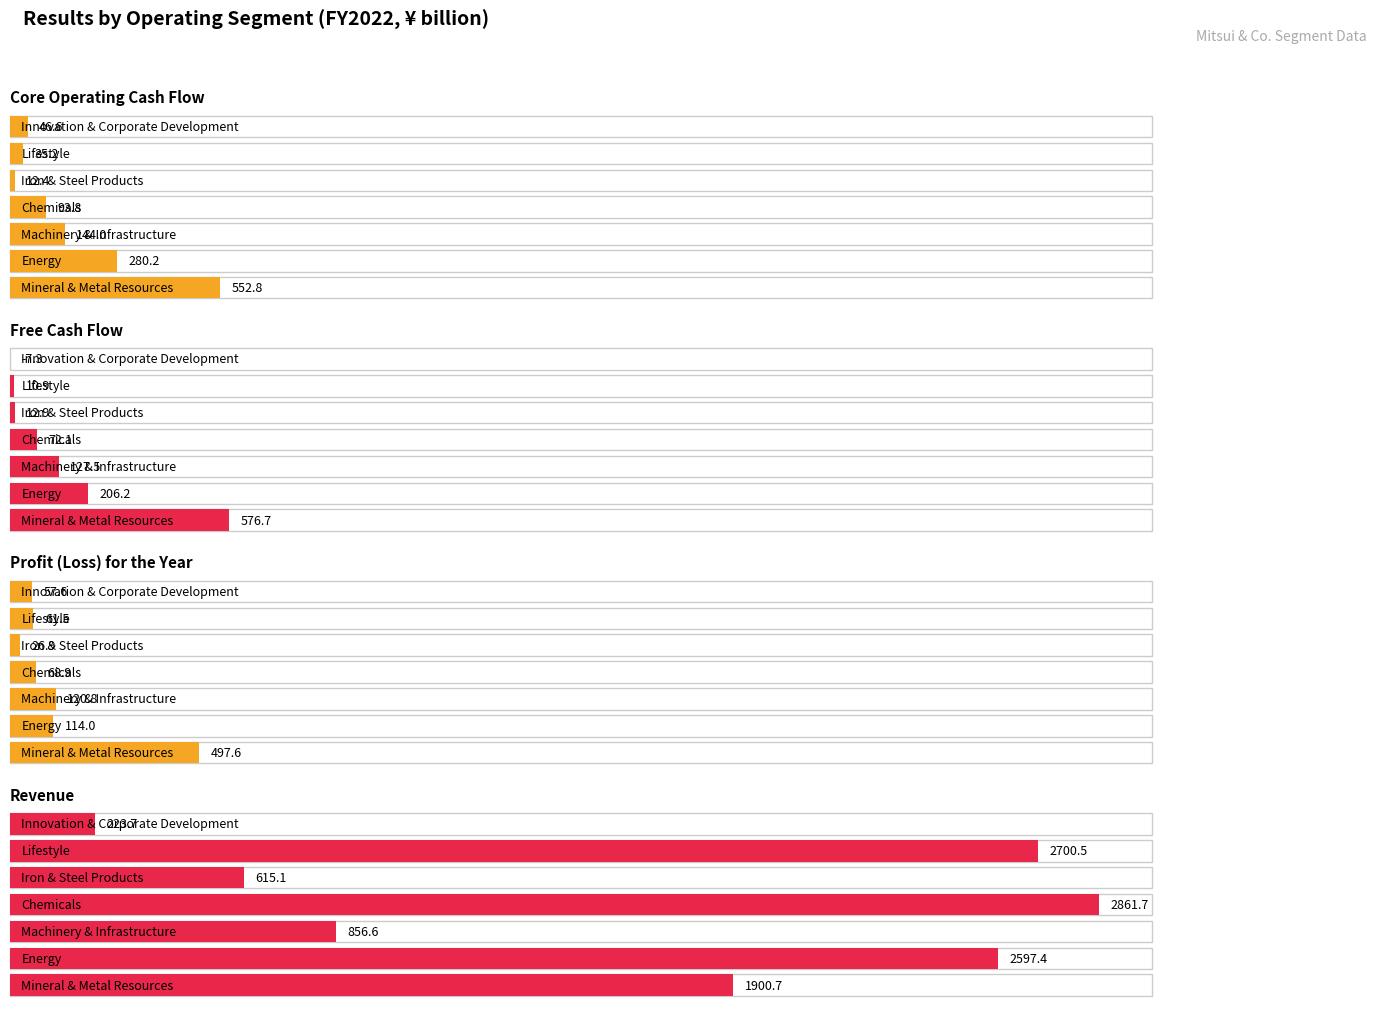

What is the difference between the Core Operating Cash Flow values at Energy and Mineral & Metal Resources?

272.6